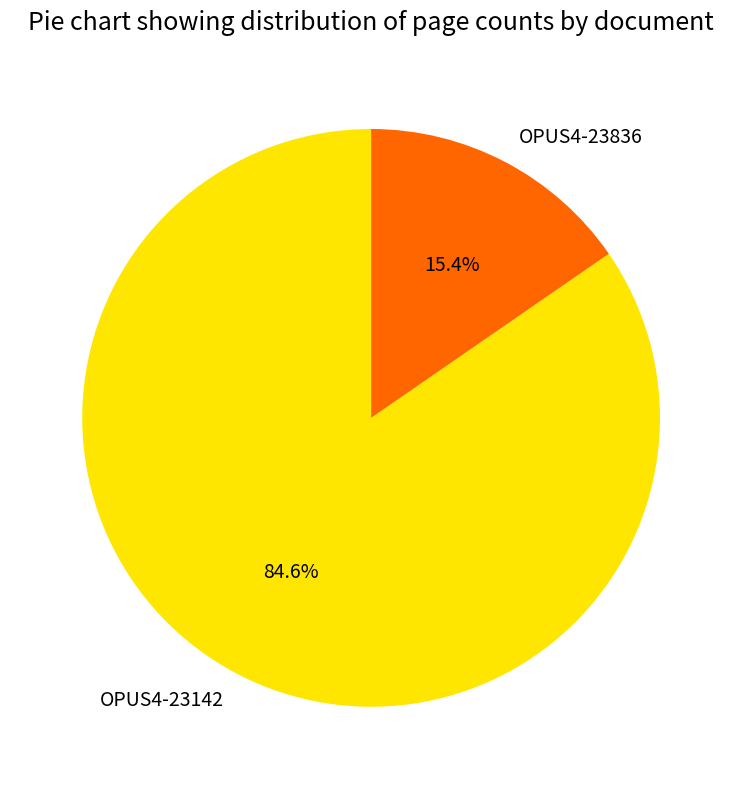

Is the sum of OPUS4-23836 and OPUS4-23142 greater than half?

Yes